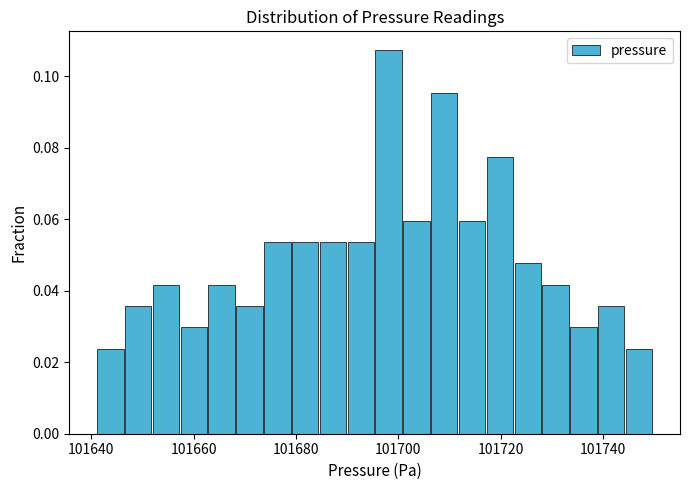

Read against the x-axis, roughly where is the centre of the tallest bar?

101698